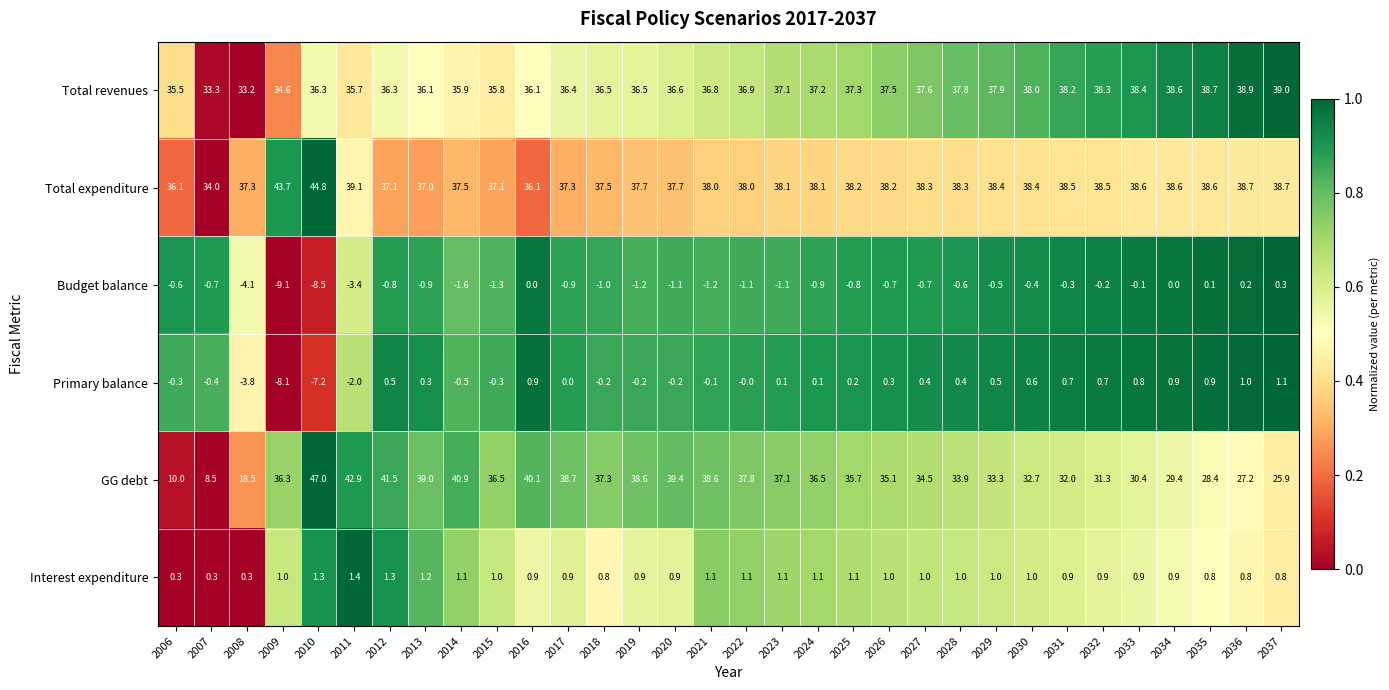

Where is Primary balance nearest to the value -3?

2008